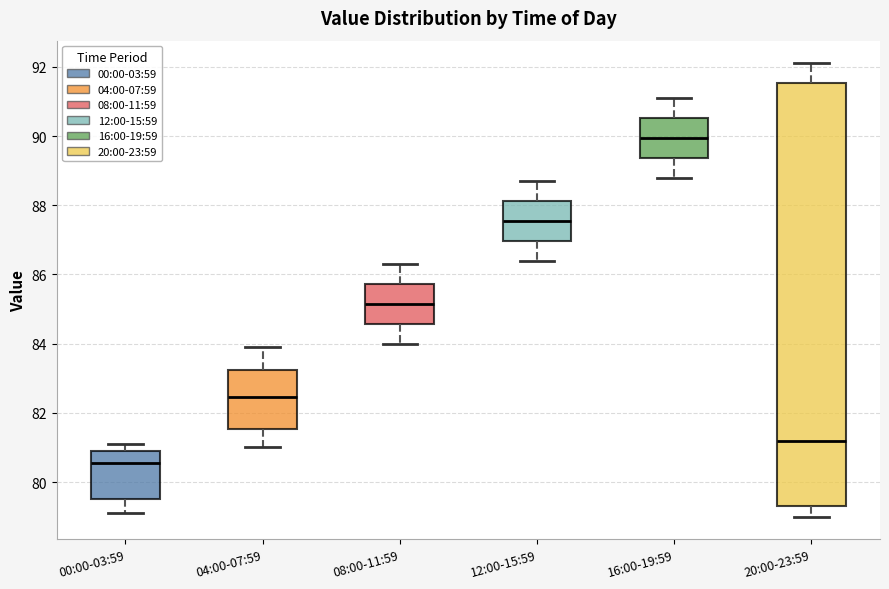

Which box is the tallest, from its lower edge to its upper edge?

20:00-23:59